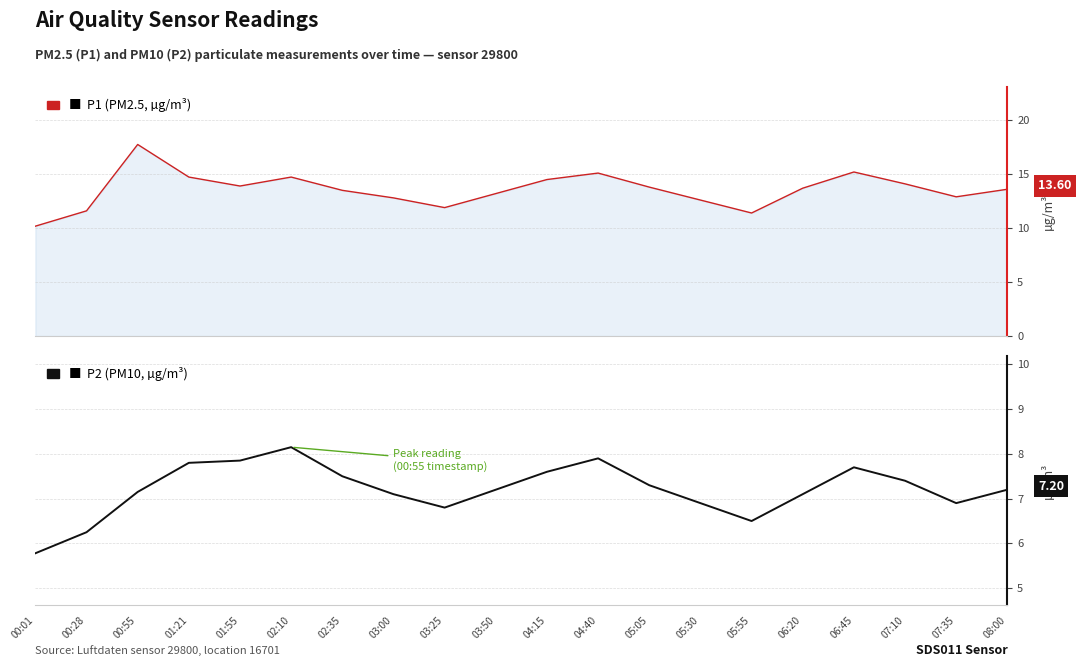

Where is the first local minimum for P1 (PM2.5, µg/m³)?

01:55